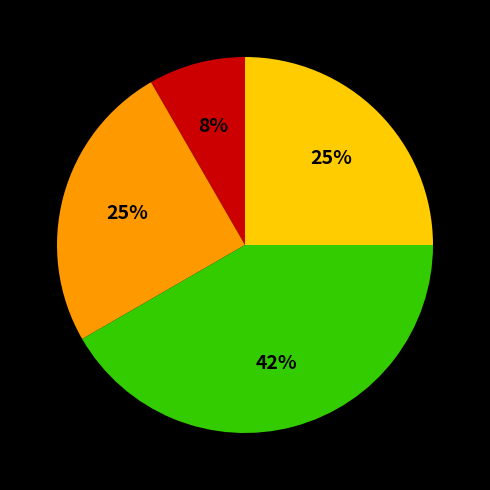

Is there any slice that represents more than half of the pie?

No